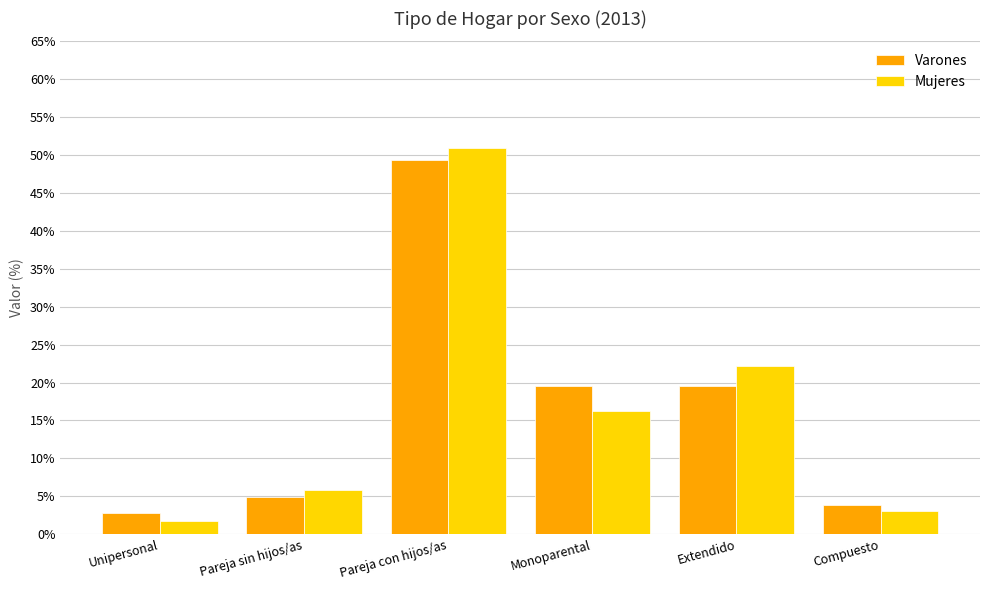

What is the sum of all Mujeres values?

100.0